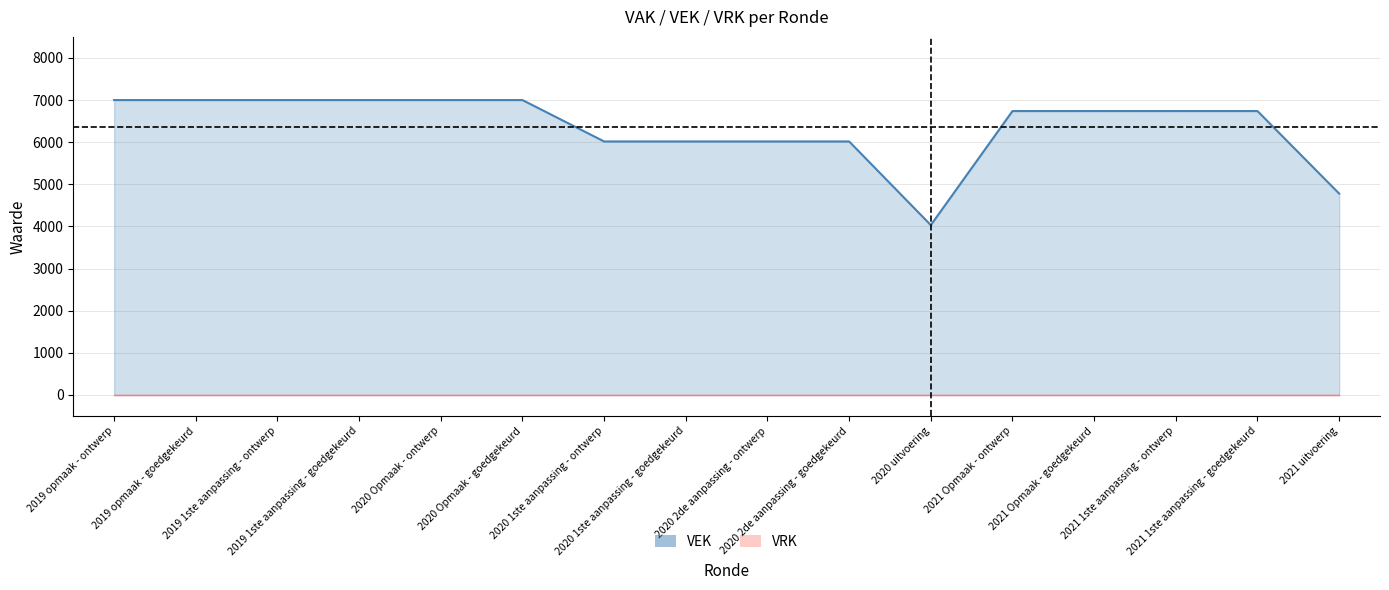

Where is the first local minimum?

2020 uitvoering